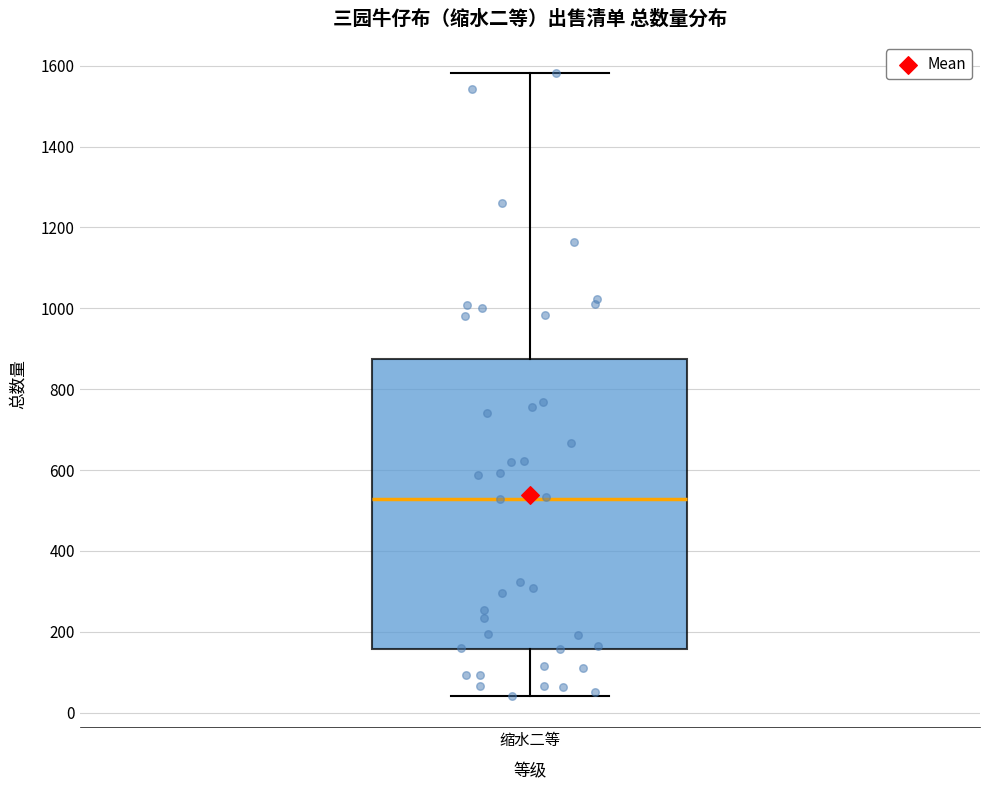

Read this box plot against the y-axis: the position of the median line, the range covered by the box, and the ends of both whiskers. The values are not printed on the chart, so give them approximately, as read against the axis.

median 520, box 160 to 880, whiskers 40 to 1580